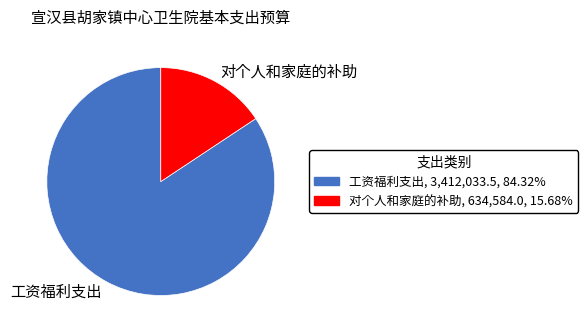

Rank the categories by value from highest to lowest.

工资福利支出, 对个人和家庭的补助